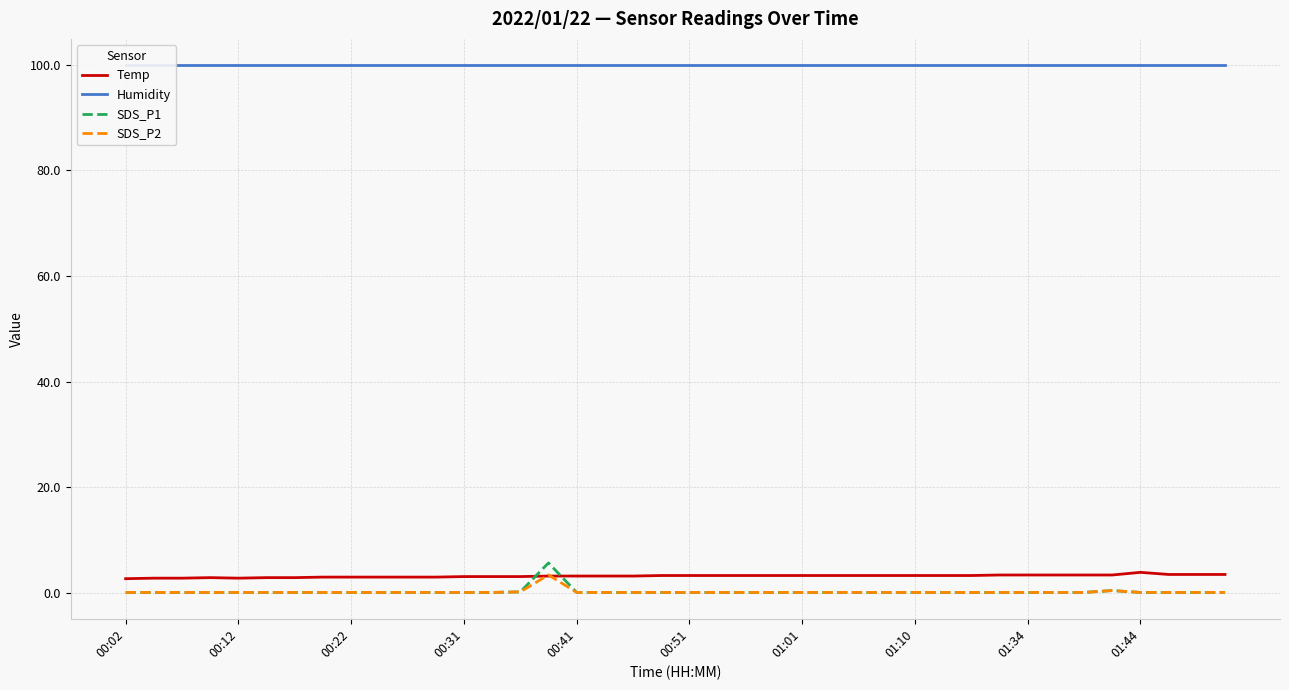

Which category has the lowest value across all series?

00:02